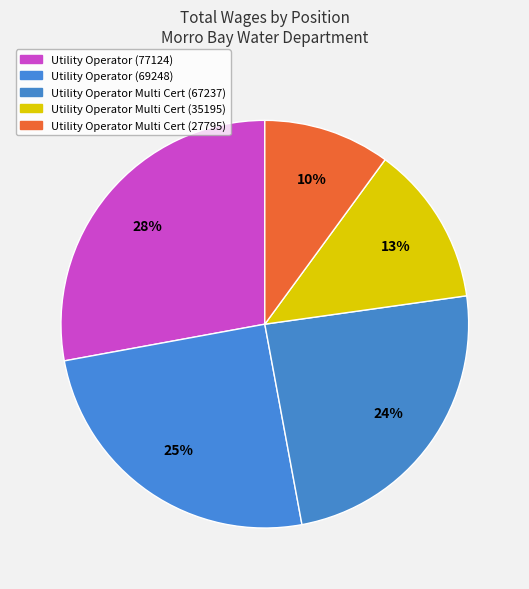

How many segments does this pie chart have?

5